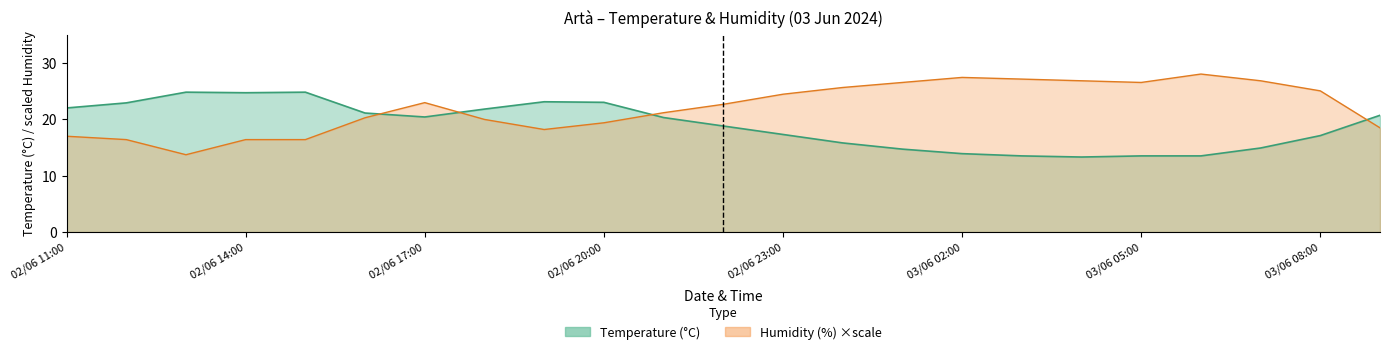

The Humidity (%) series shows 27.1 at 03/06 03:00. True or false?

True